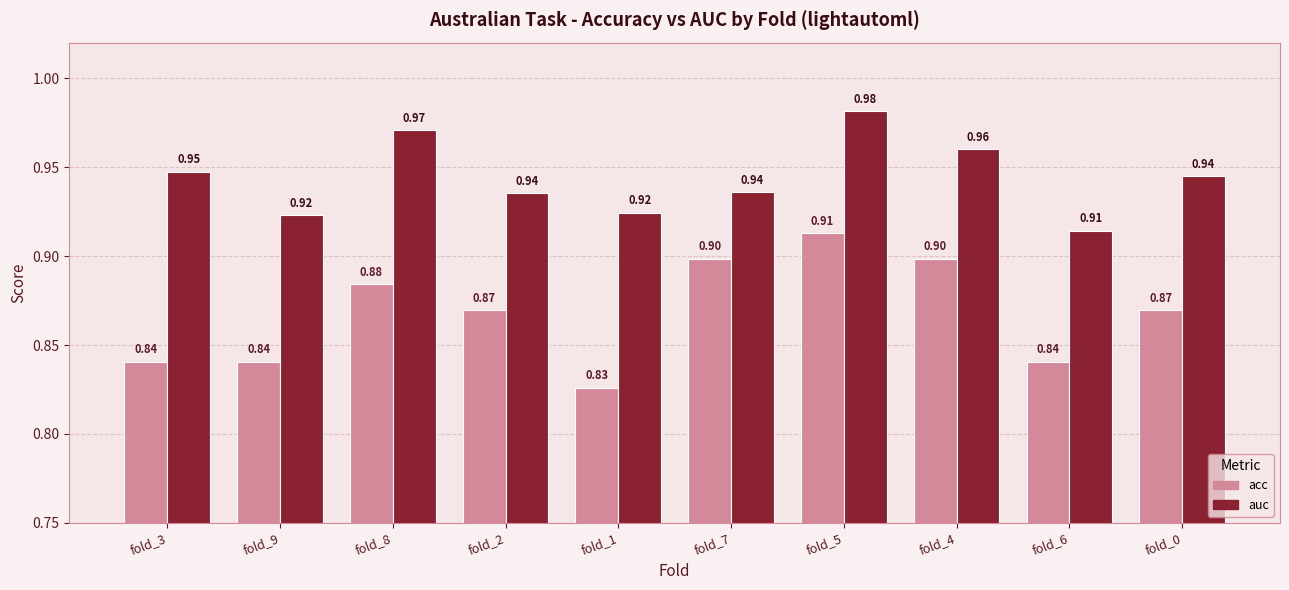

What position from the right is fold_2?

7